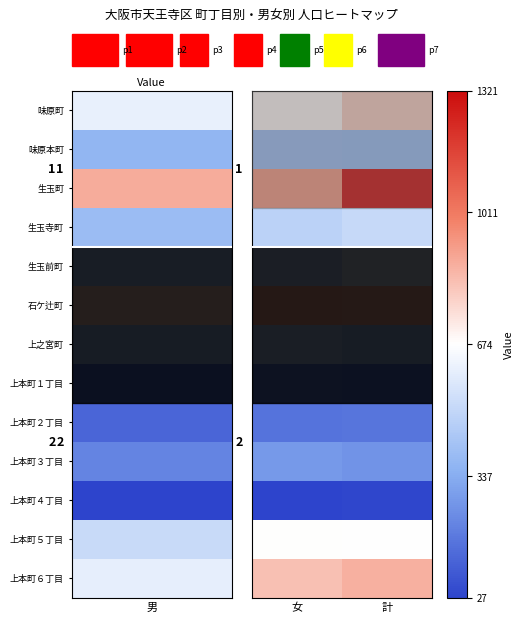

Rank the series at 女 from highest to lowest value.

生玉町, 石ケ辻町, 上本町６丁目, 味原町, 上本町５丁目, 生玉寺町, 生玉前町, 上之宮町, 味原本町, 上本町３丁目, 上本町１丁目, 上本町２丁目, 上本町４丁目